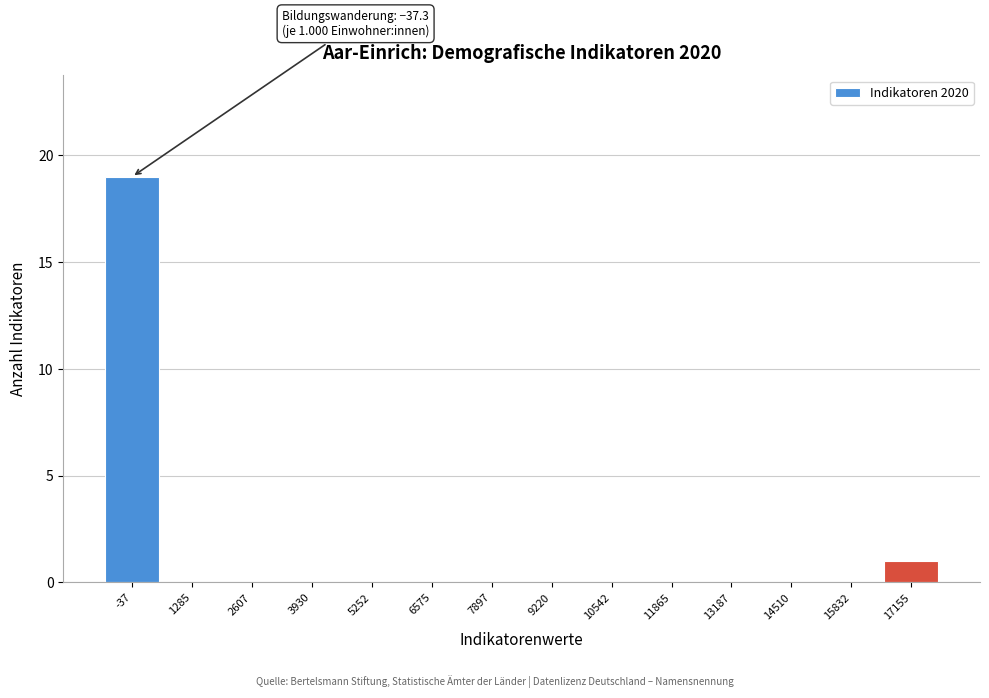

Reading left to right, list all the values displayed in this chart.

-37=19	1285=0	2607=0	3930=0	5252=0	6575=0	7897=0	9220=0	10542=0	11865=0	13187=0	14510=0	15832=0	17155=1